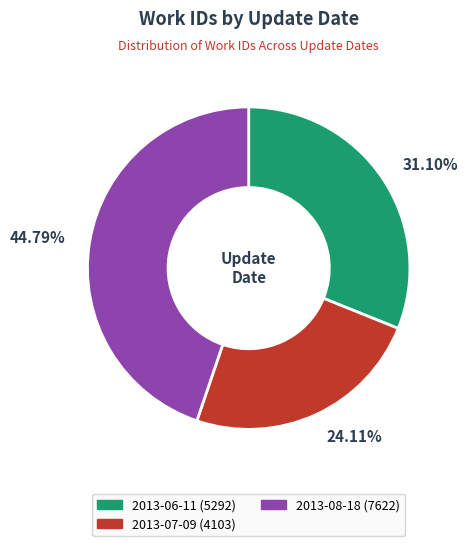

Between 2013-07-09 and 2013-06-11, which is larger?

2013-06-11